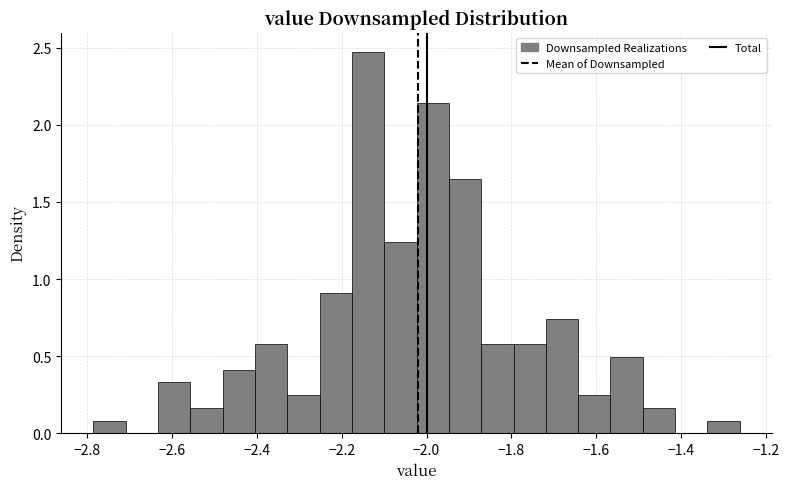

Around what value on the x-axis is the tallest bar? Give the approximate position of its centre, as read against the axis.

-2.14